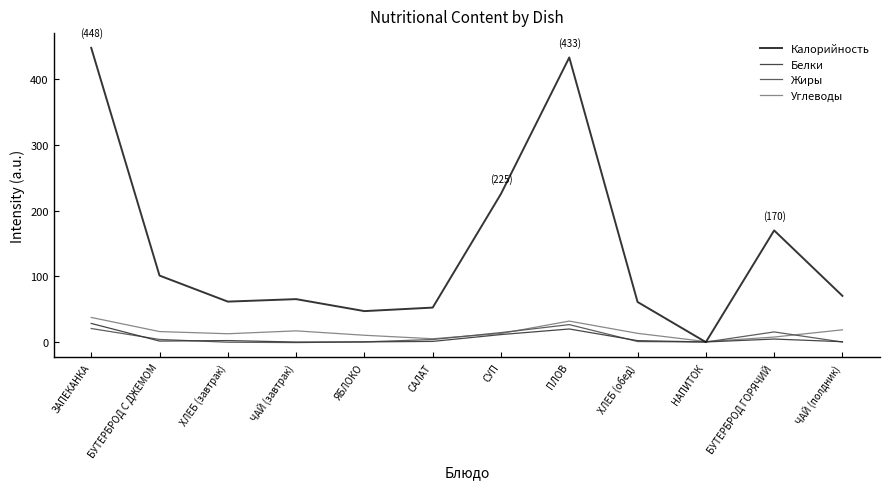

What position from the left is САЛАТ?

6